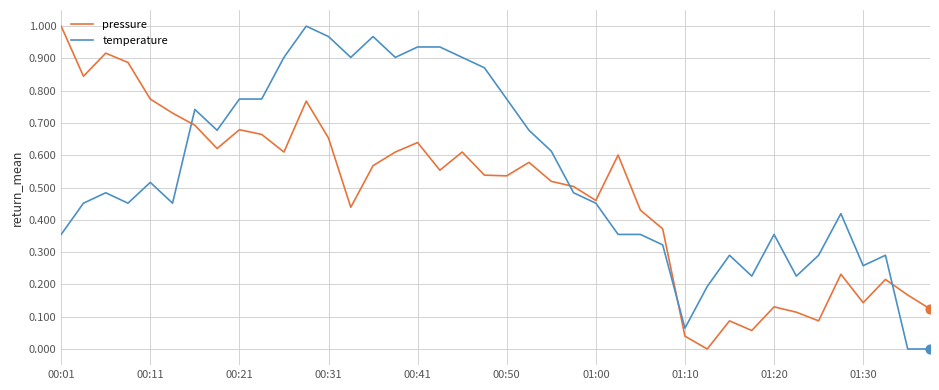

Which series has the largest total across all categories?

temperature